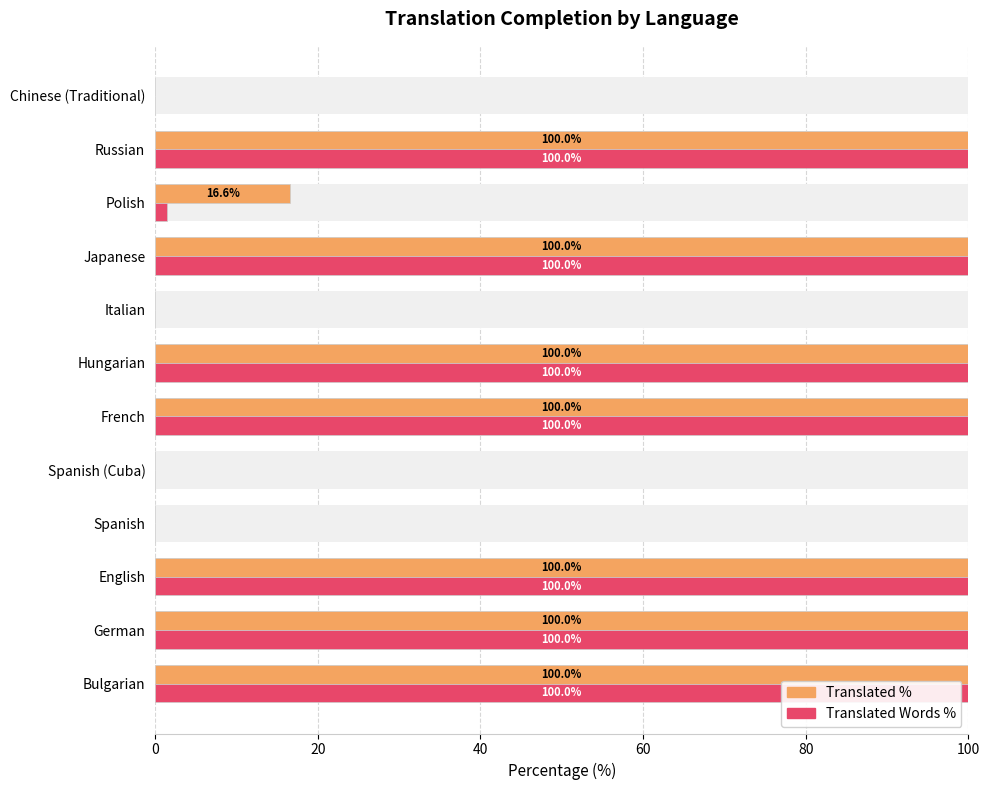

The translated_words_percent series shows 155.4 at German. True or false?

False